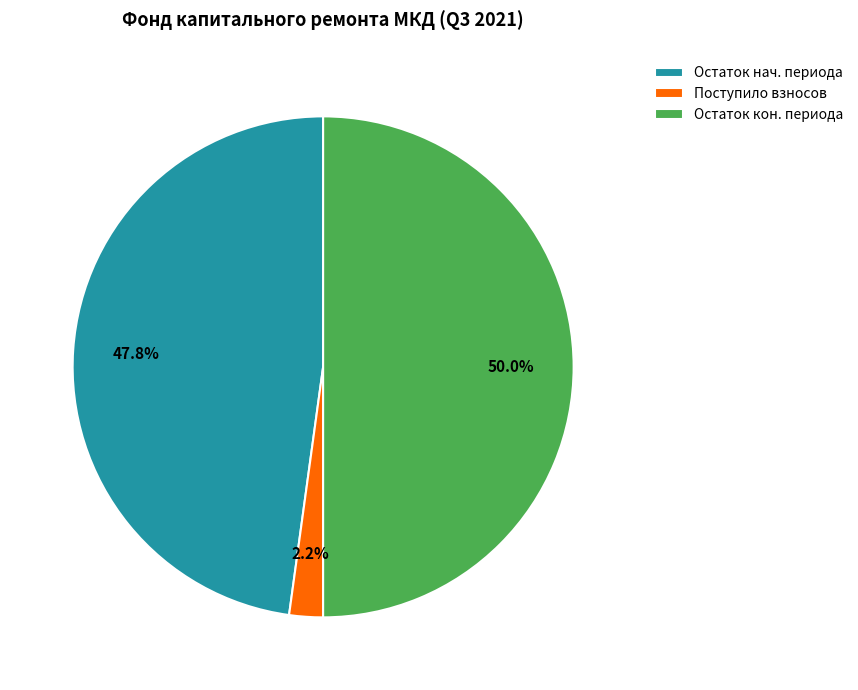

Combined, what portion of the pie is Остаток кон. периода and Остаток нач. периода?

97.8%